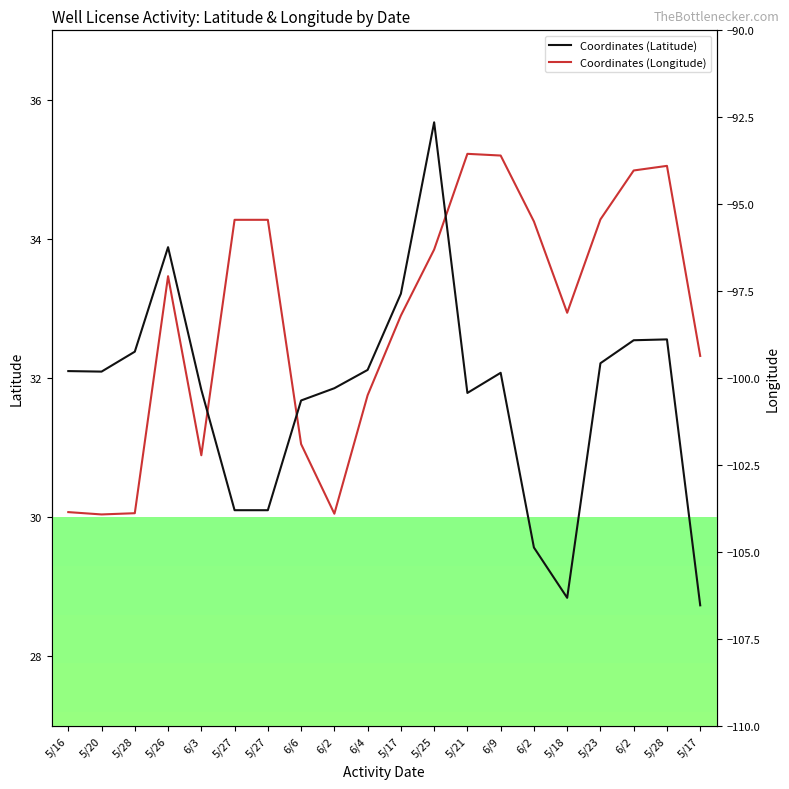

What is the difference between the Coordinates (Latitude) values at 5/18 and 5/28?

3.7